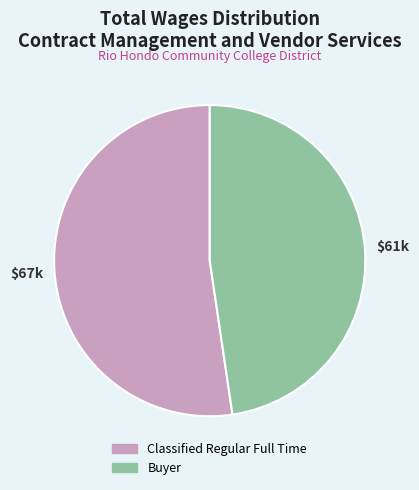

Combined, do Buyer and Classified Regular Full Time account for over 50%?

Yes